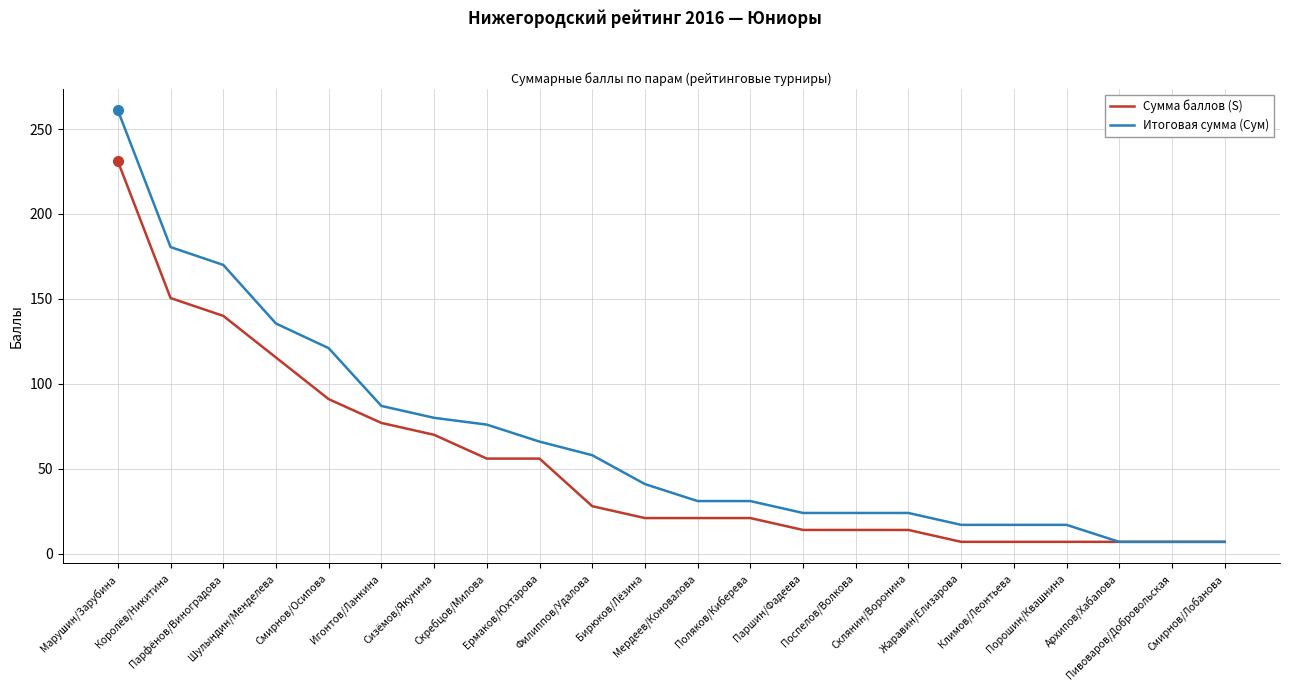

True or false: Итоговая сумма (Сум) has a value of 7.0 at Смирнов/Лобанова.

True